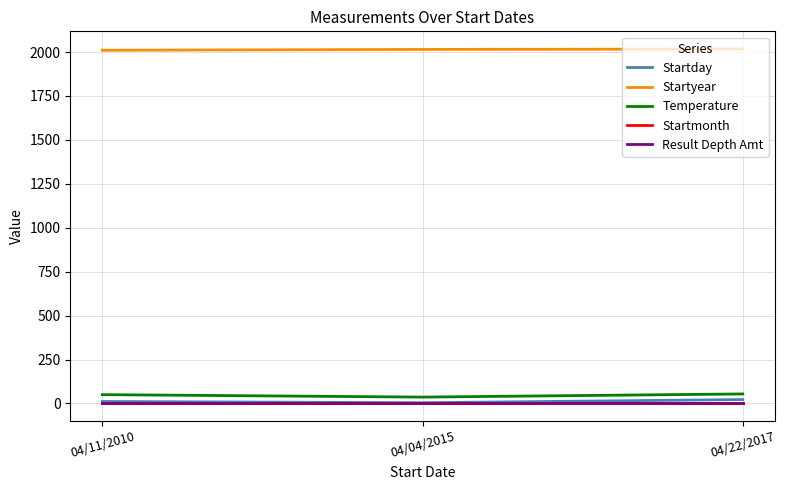

Which series has the largest total across all categories?

Startyear